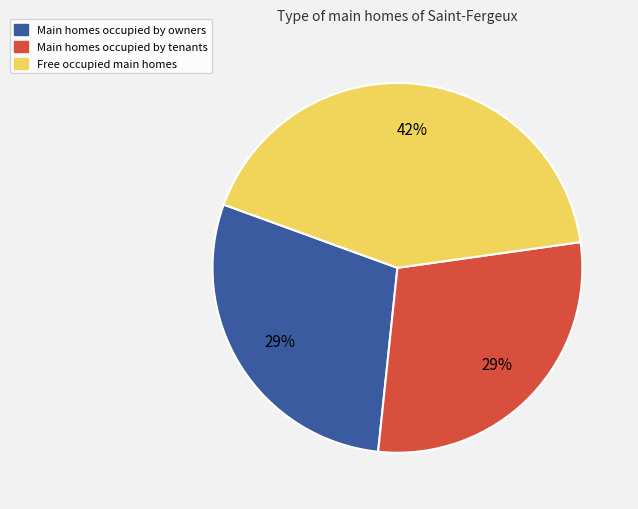

Is there a majority slice in this chart?

No